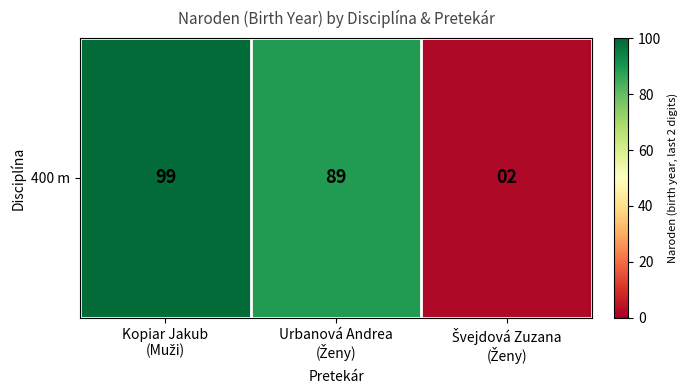

Rank the categories by value from highest to lowest.

Kopiar Jakub
(Muži), Urbanová Andrea
(Ženy), Švejdová Zuzana
(Ženy)